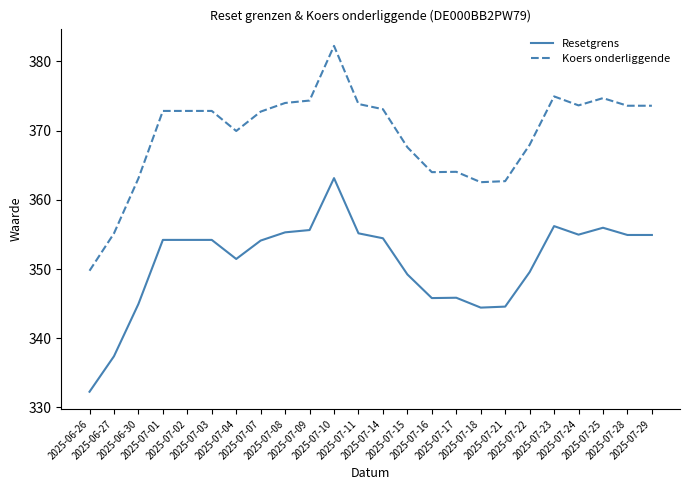

True or false: Resetgrens and Koers onderliggende cross at least once.

False